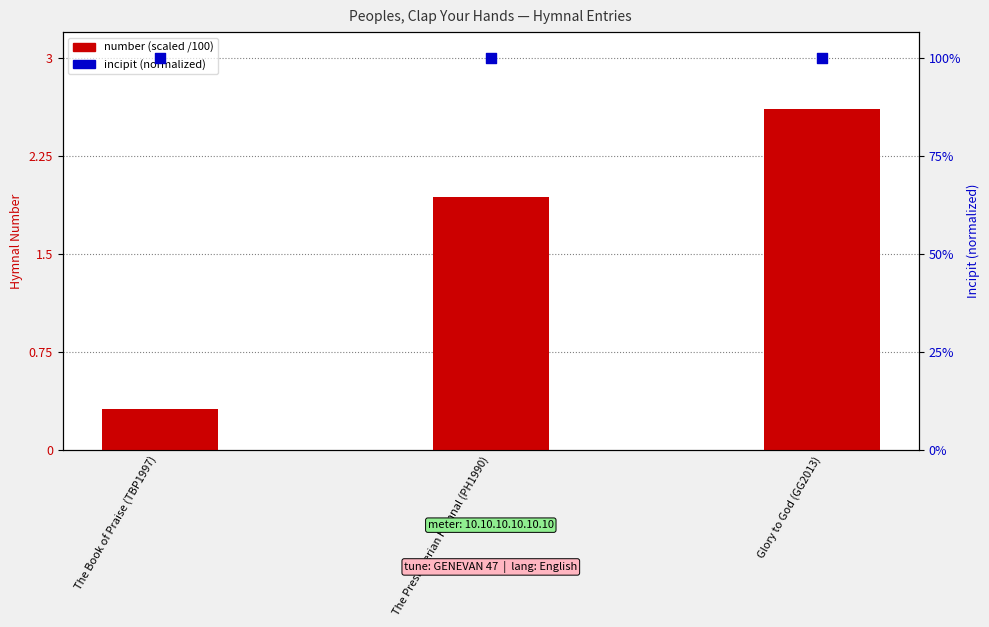

What are all the series names shown in the legend?

number (scaled), incipit (normalized)